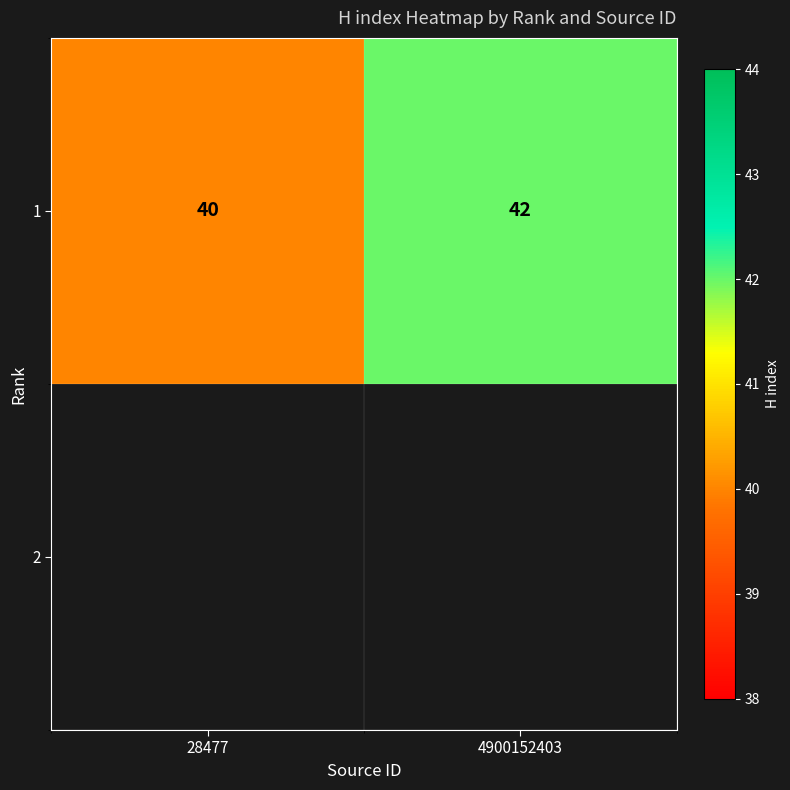

The chart shows a value of 72 at 4900152403. True or false?

False